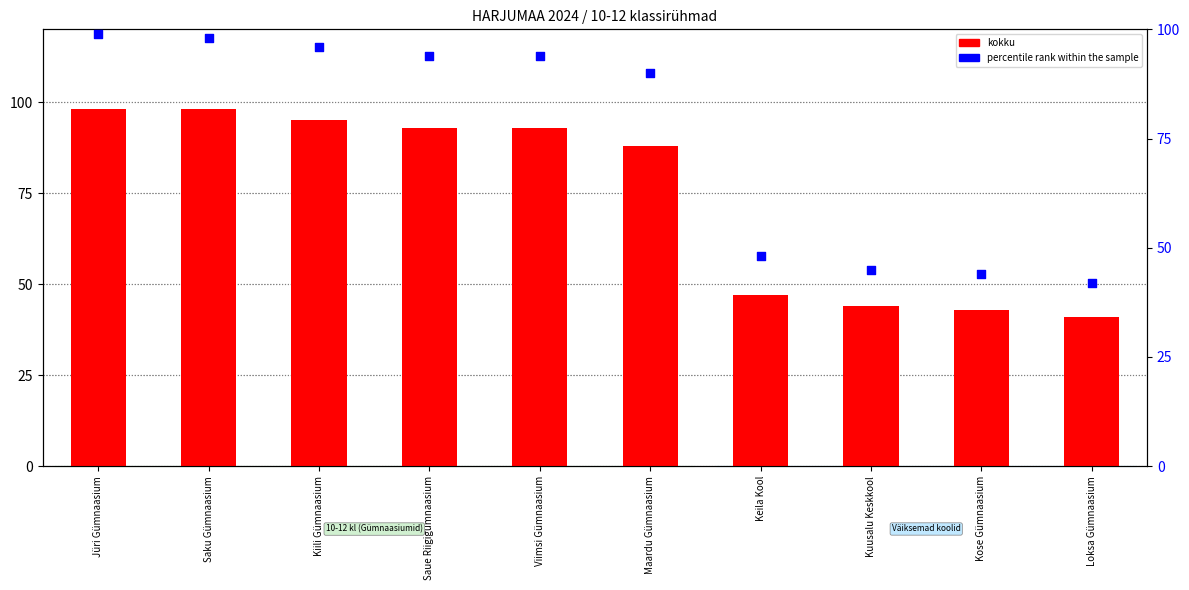

What is the total value across all series at Saku Gümnaasium?

196